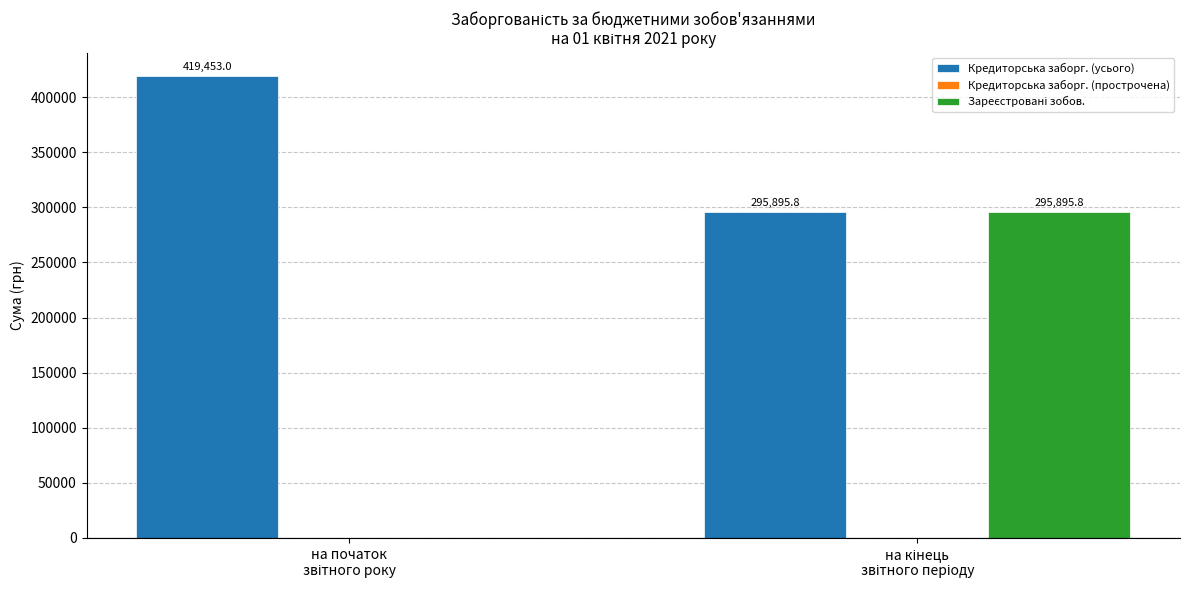

Which series has the largest total across all categories?

Кредиторська заборг. (усього)